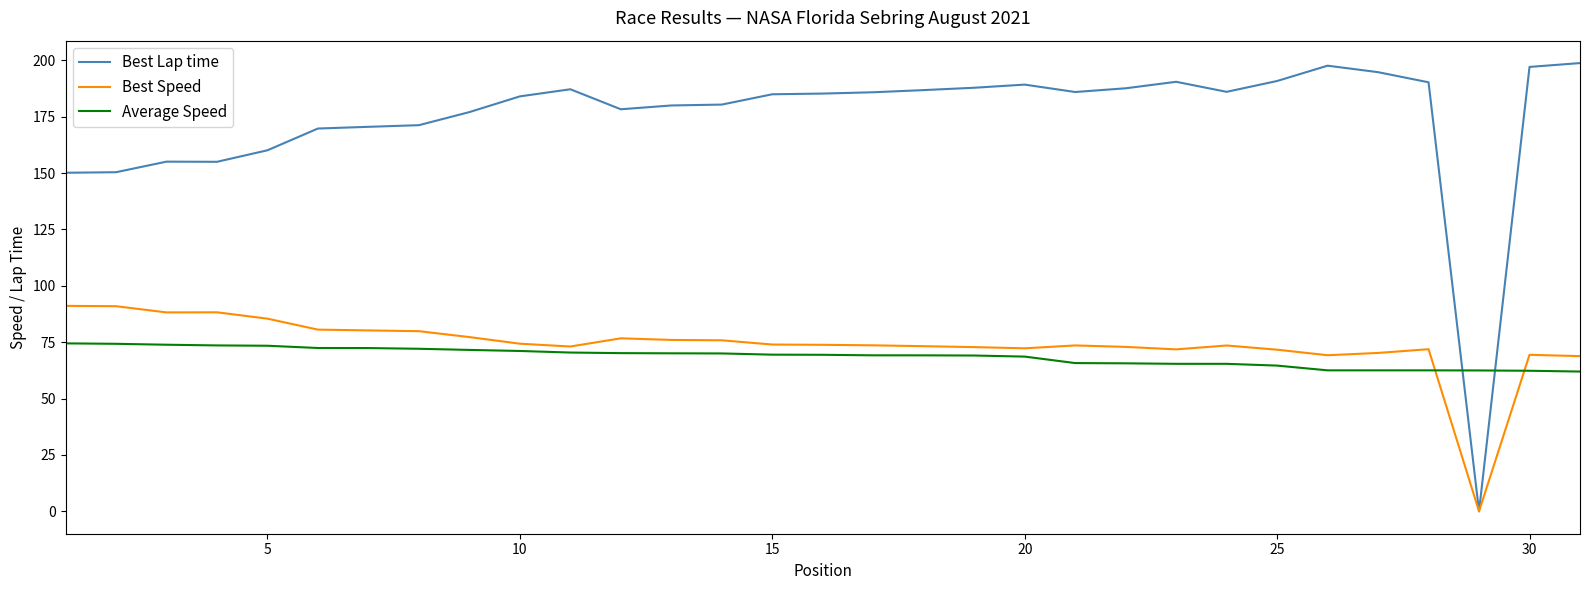

List the series in order of their peak value, highest first.

Best Lap time, Best Speed, Average Speed